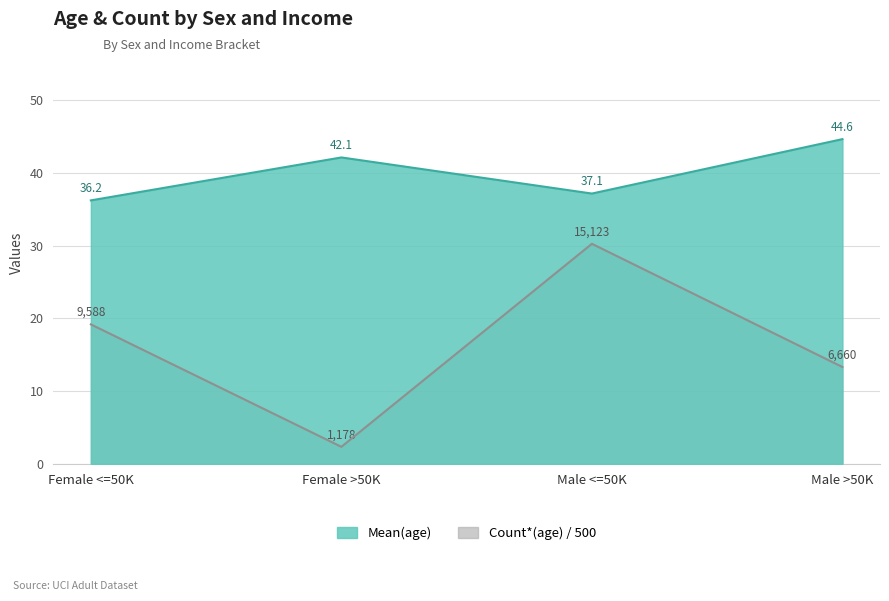

True or false: Count*(age) and Mean(age) cross at least once.

False